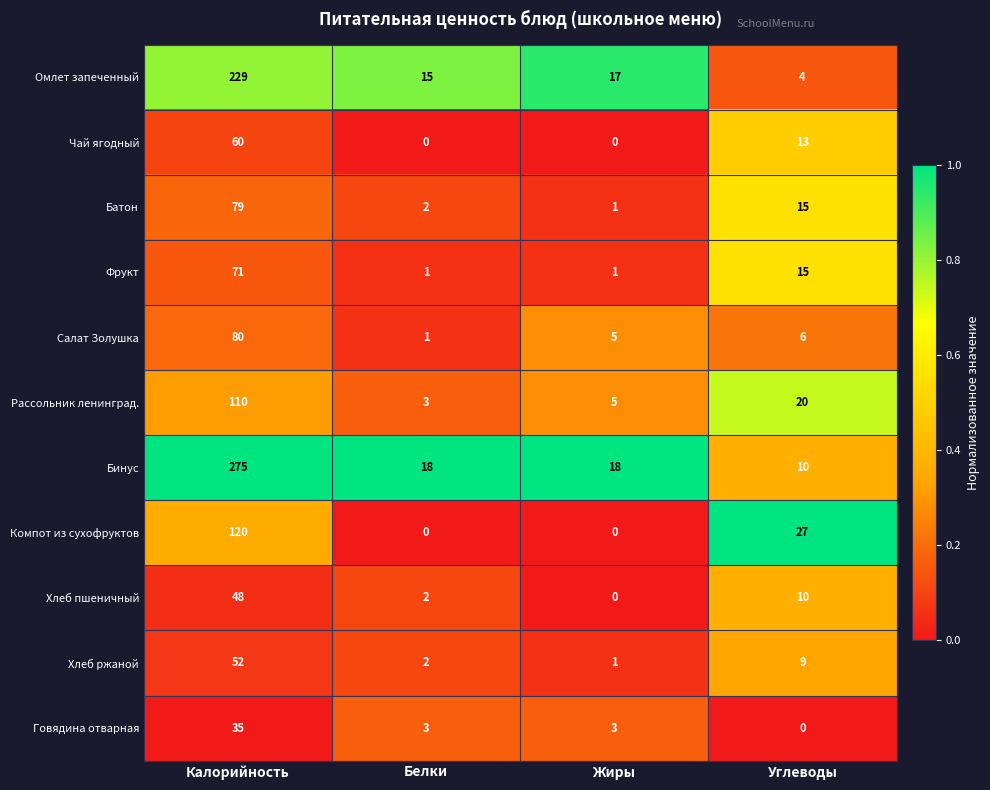

How many Фрукт values are between 1 and 71?

4